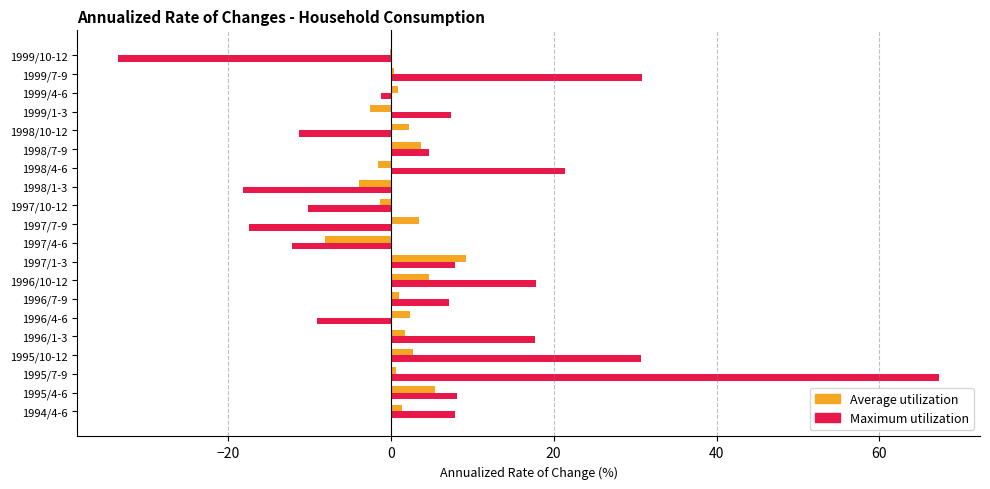

What is the average value of the Average utilization series?

1.1